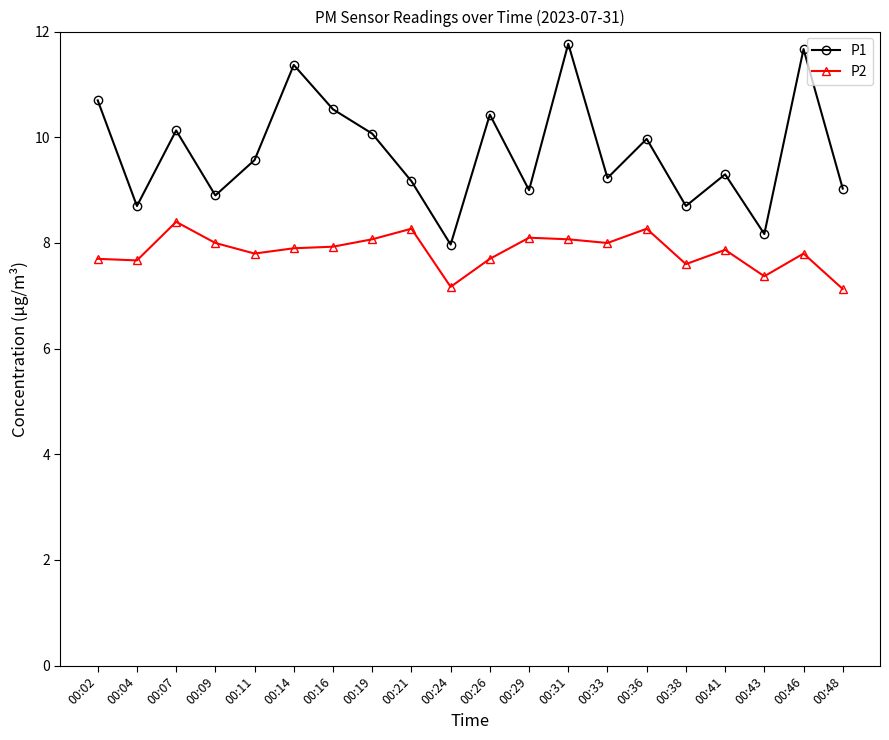

Does the chart have visible grid lines?

No